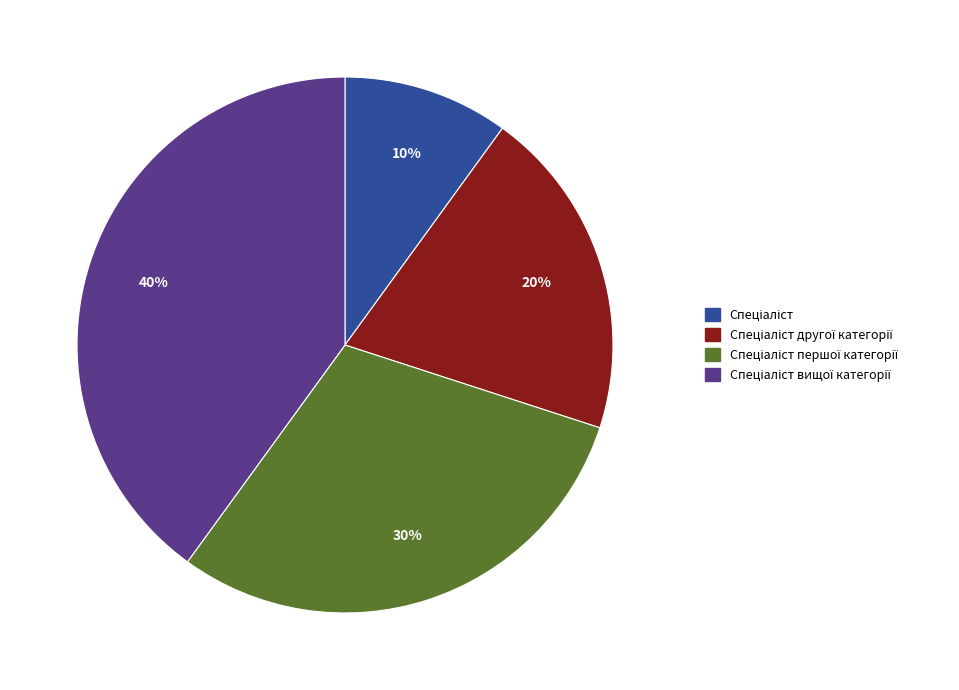

Is there any slice that represents more than half of the pie?

No